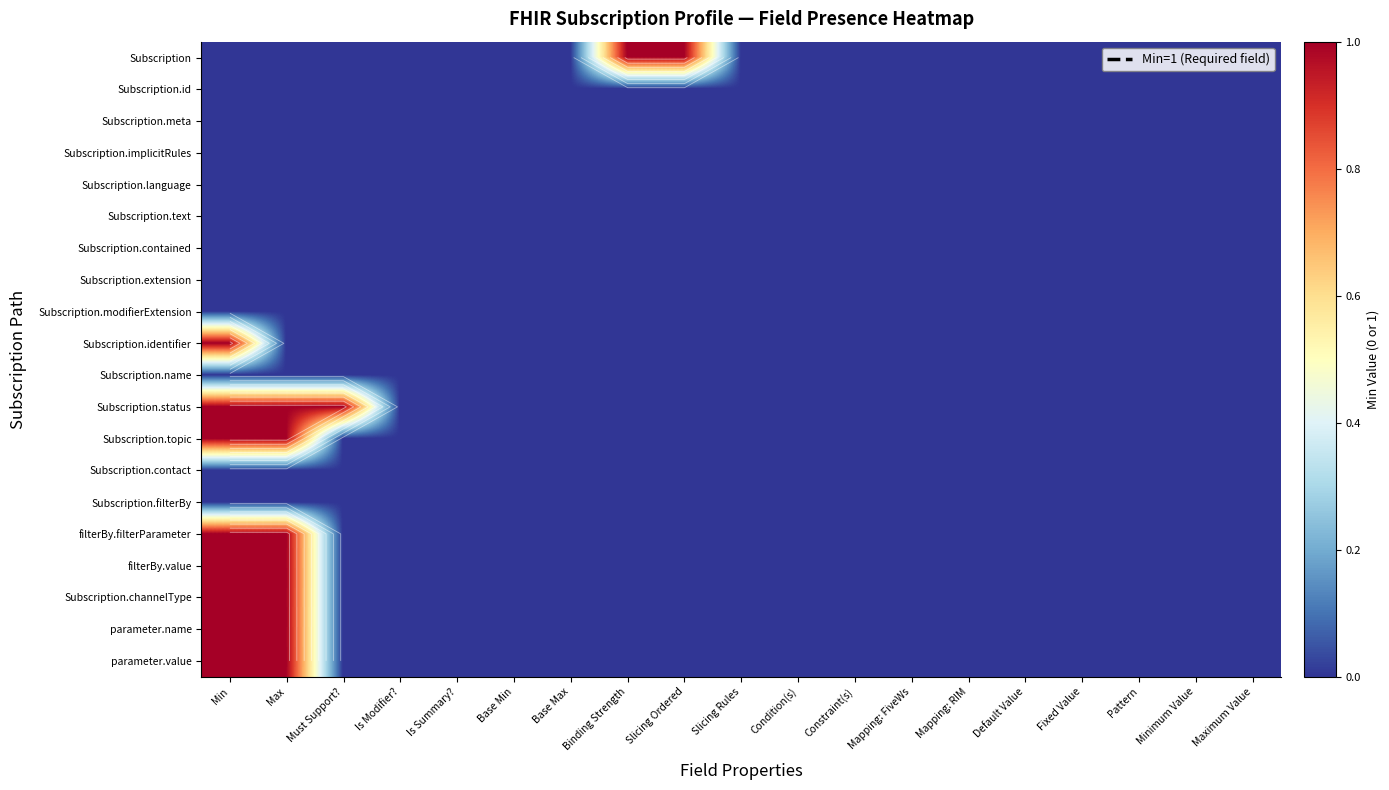

List the labels in order of Subscription.identifier value, largest first.

Min, Max, Must Support?, Is Modifier?, Is Summary?, Base Min, Base Max, Binding Strength, Slicing Ordered, Slicing Rules, Condition(s), Constraint(s), Mapping: FiveWs, Mapping: RIM, Default Value, Fixed Value, Pattern, Minimum Value, Maximum Value